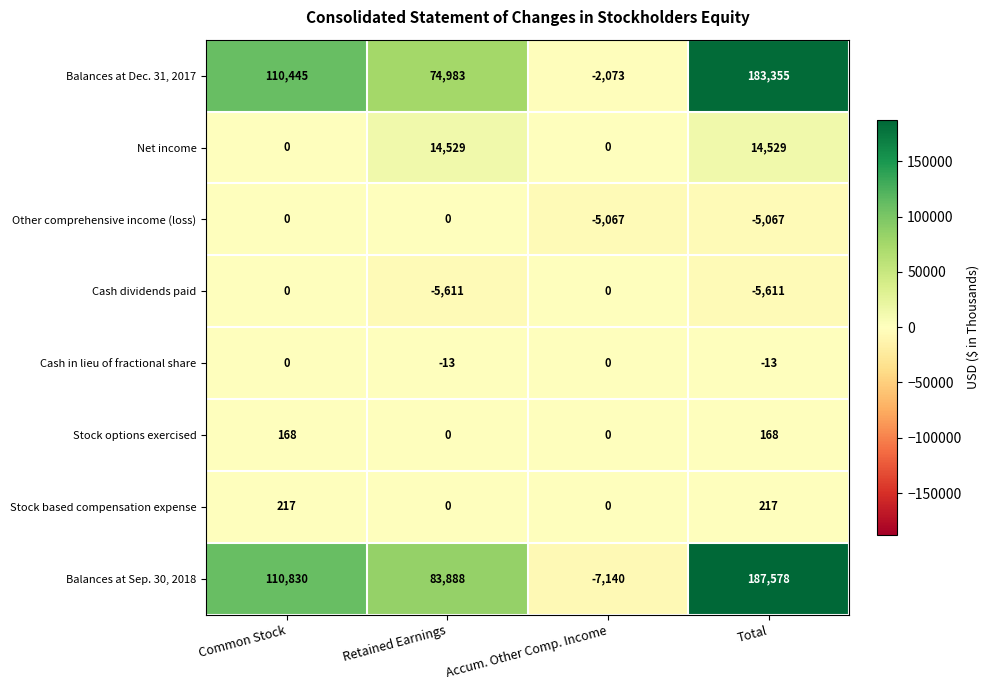

What is the total value across all series at Retained Earnings?

167776